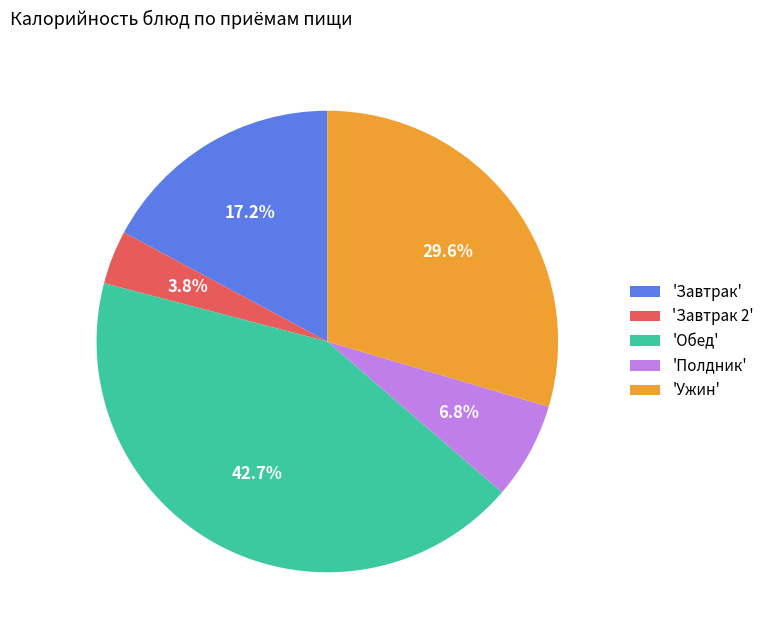

How many segments does this pie chart have?

5